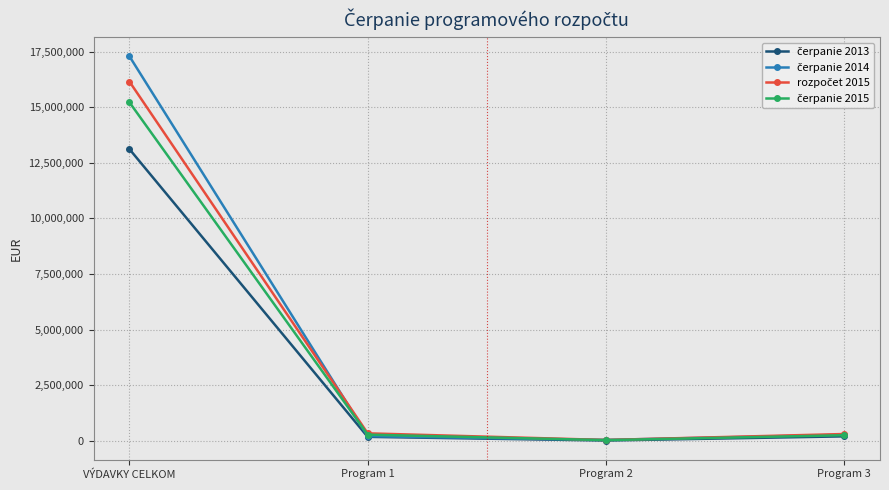

What is the label of the 3rd point from the left?

Program 2